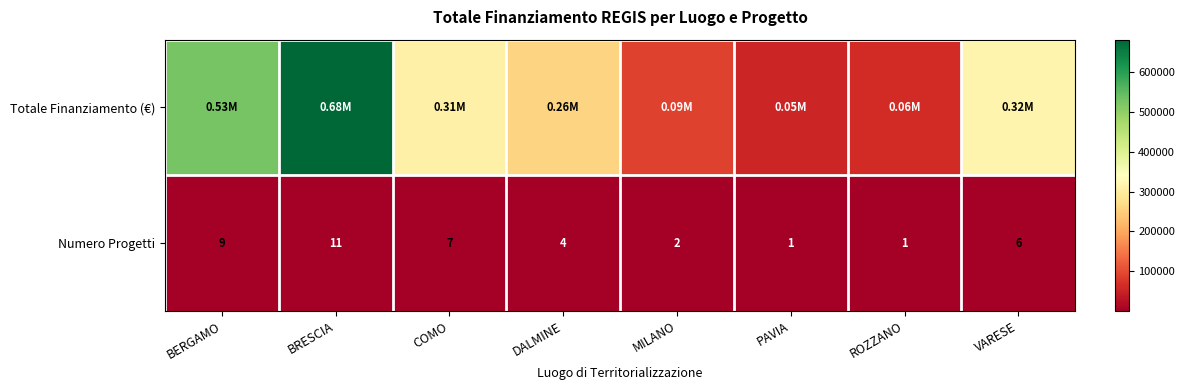

At which label does Numero Progetti reach its peak?

BRESCIA